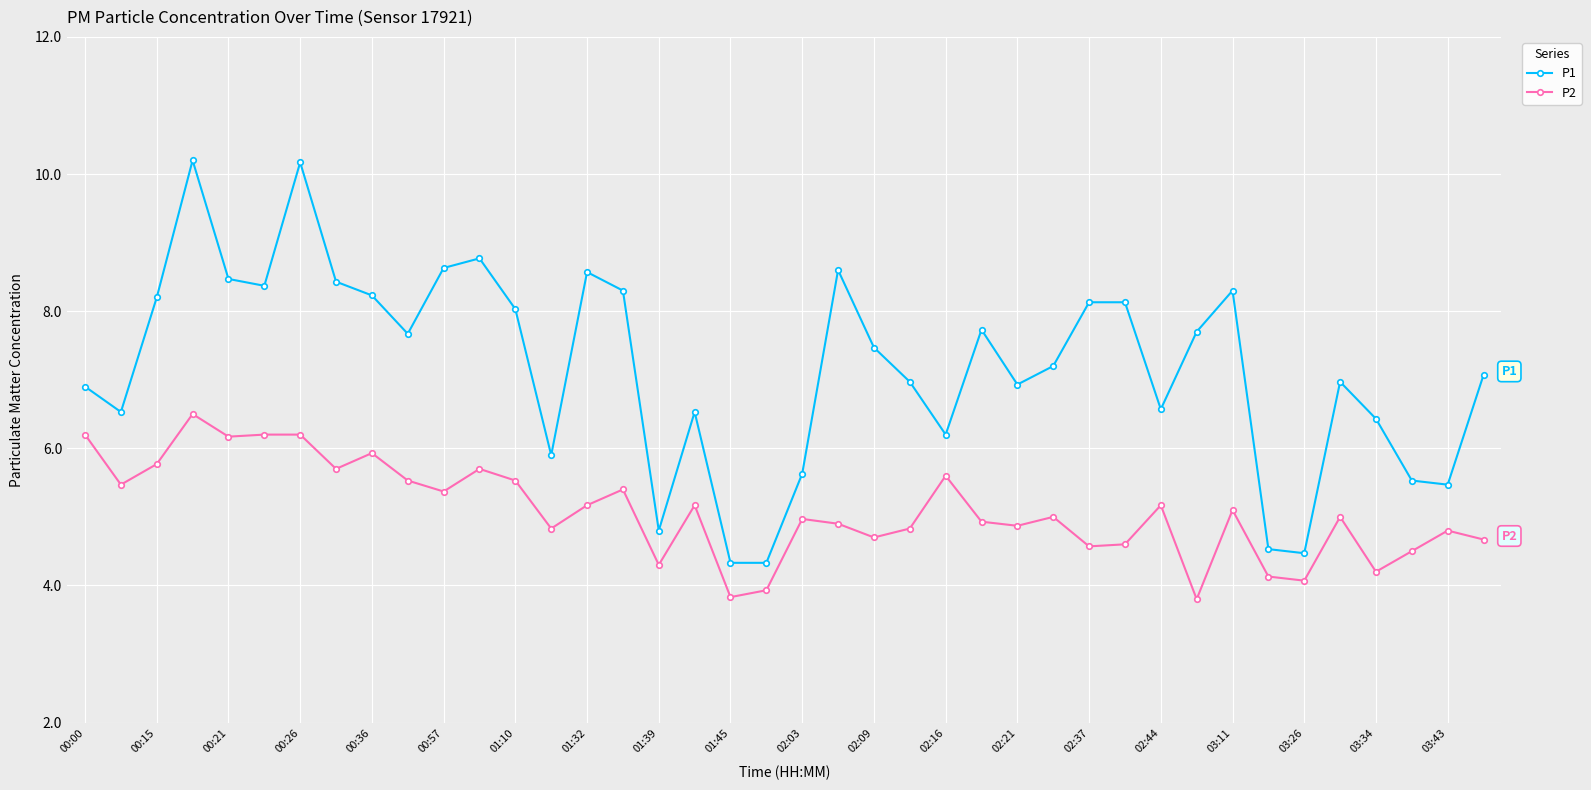

Reading right to left, what are all the values shown in this chart?

P1: 7.1	5.5	5.5	6.4	7.0	4.5	4.5	8.3	7.7	6.6	8.1	8.1	7.2	6.9	7.7	6.2	7.0	7.5	8.6	5.6	4.3	4.3	6.5	4.8	8.3	8.6	5.9	8.0	8.8	8.6	7.7	8.2	8.4	10.2	8.4	8.5	10.2	8.2	6.5	6.9
P2: 4.7	4.8	4.5	4.2	5.0	4.1	4.1	5.1	3.8	5.2	4.6	4.6	5.0	4.9	4.9	5.6	4.8	4.7	4.9	5.0	3.9	3.8	5.2	4.3	5.4	5.2	4.8	5.5	5.7	5.4	5.5	5.9	5.7	6.2	6.2	6.2	6.5	5.8	5.5	6.2